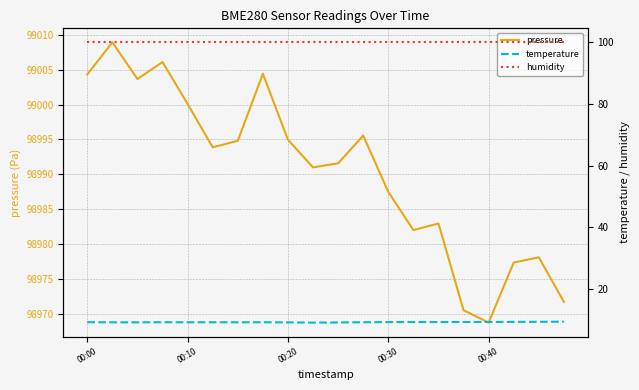

Where does the pressure series first go above 98993?

00:00